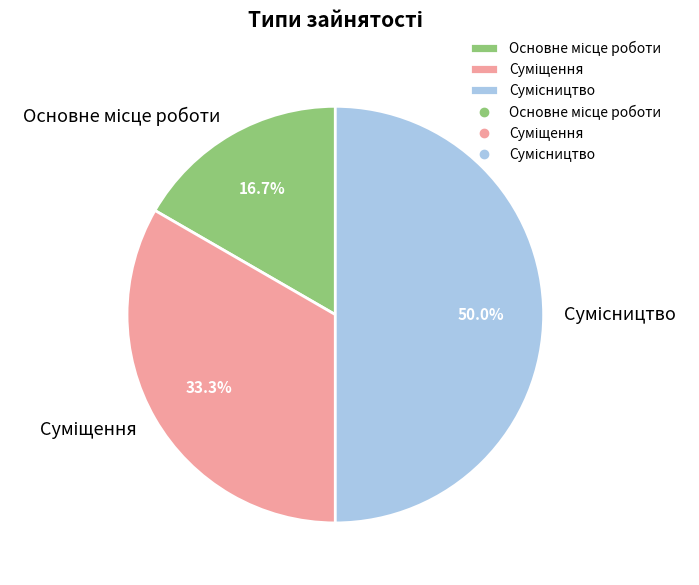

How many slices are in this pie chart?

3